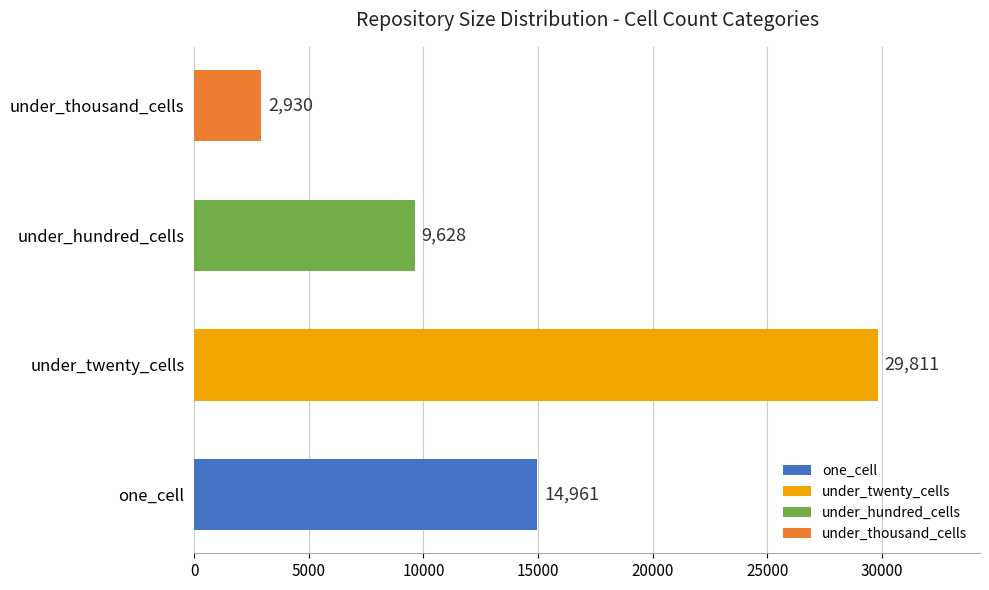

Which category has the lowest value in the under_hundred_cells series?

one_cell